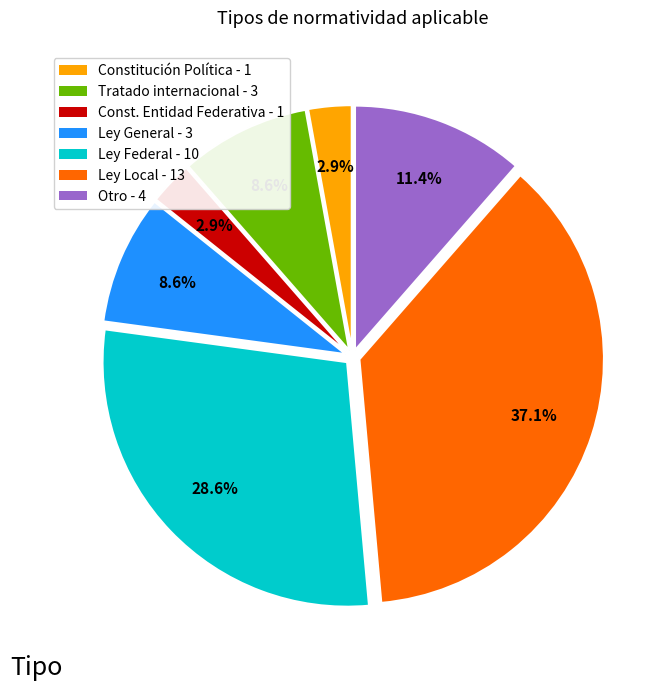

Count the number of slices in the pie.

7